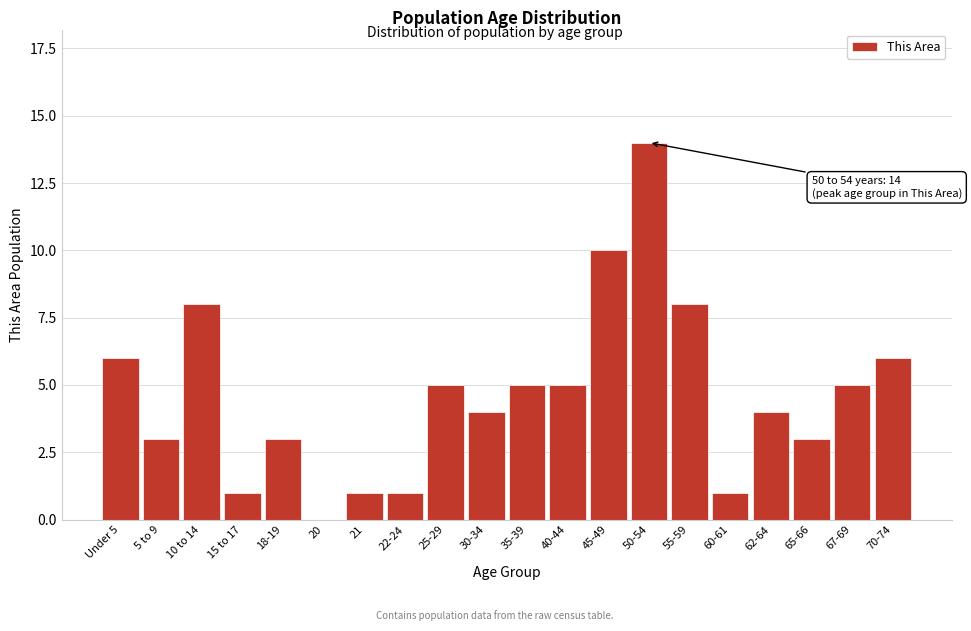

Reading left to right, extract all data points from this chart.

Under 5=6	5 to 9=3	10 to 14=8	15 to 17=1	18-19=3	20=0	21=1	22-24=1	25-29=5	30-34=4	35-39=5	40-44=5	45-49=10	50-54=14	55-59=8	60-61=1	62-64=4	65-66=3	67-69=5	70-74=6